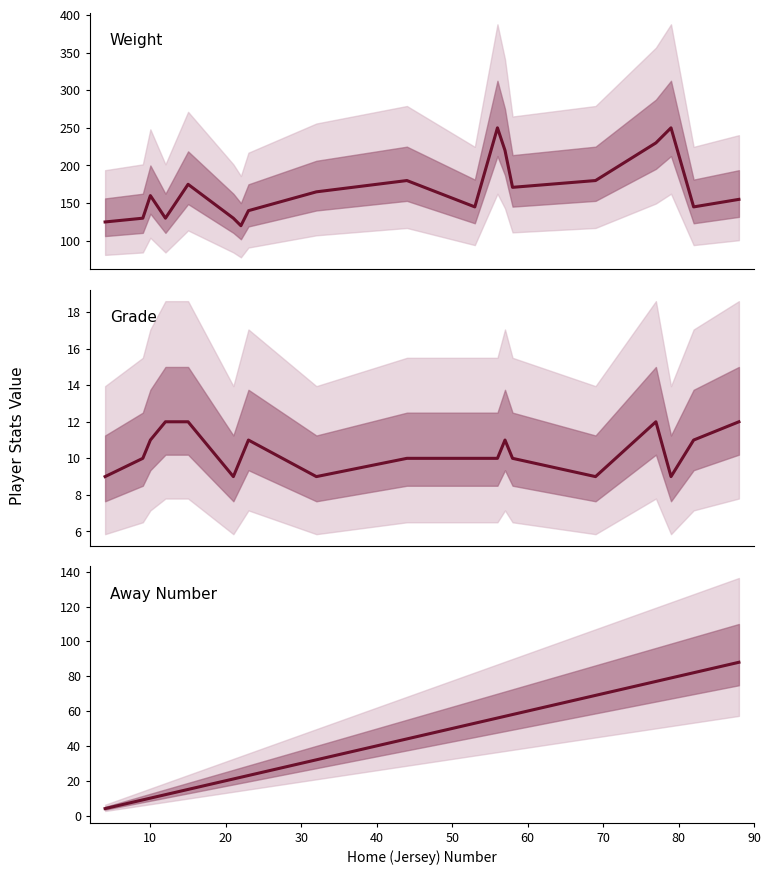

Between 10 and 50, which is larger?

10